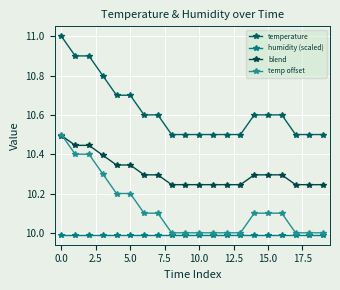

True or false: temperature and humidity (scaled) intersect in this chart.

False